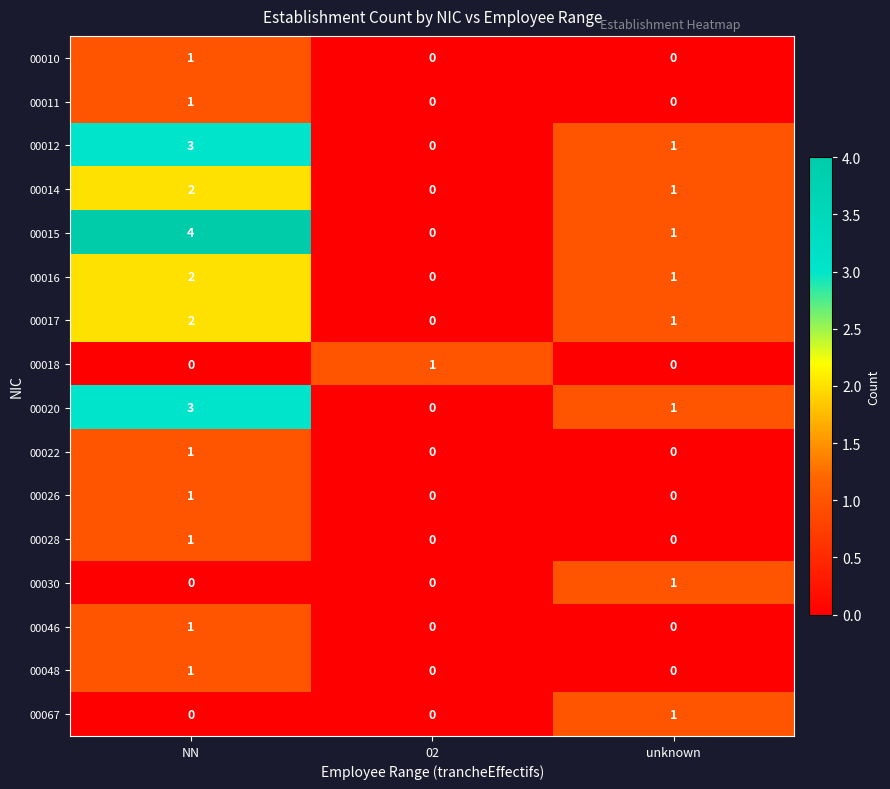

True or false: 00022 has a value of 1 at NN.

True